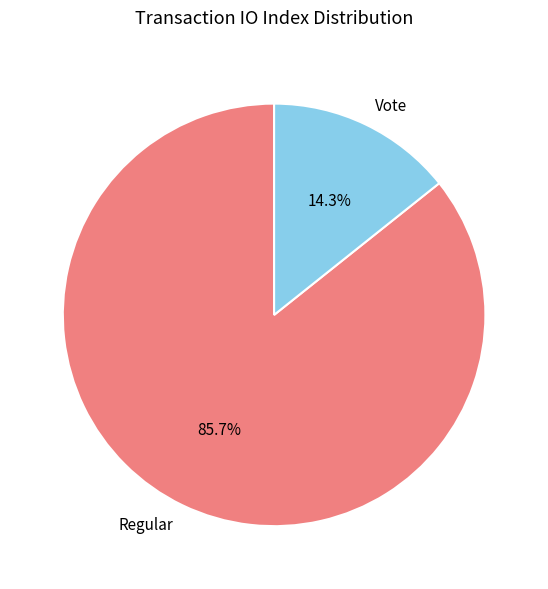

Which has a higher value, Vote or Regular?

Regular